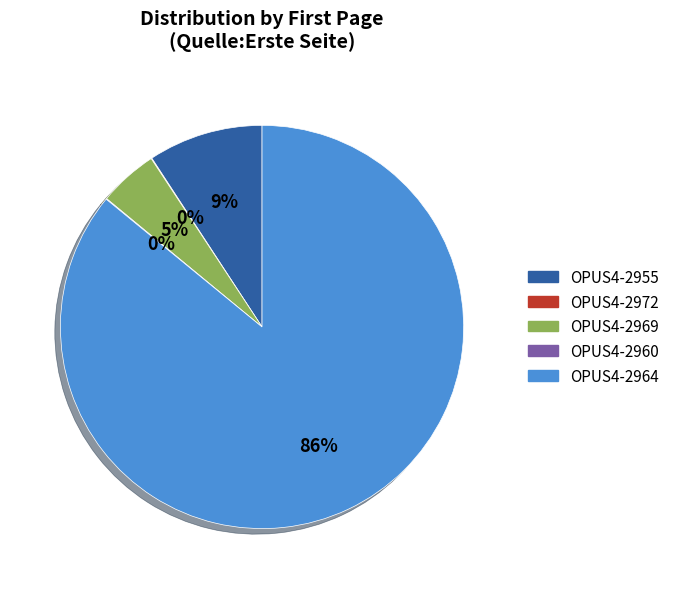

Which slice is the largest?

OPUS4-2964